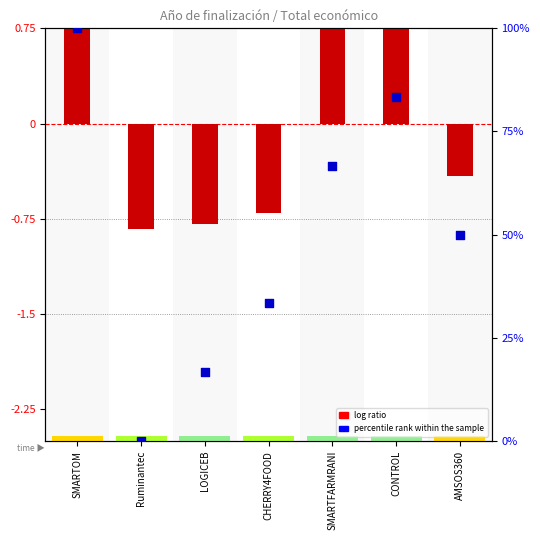

What are all the series names shown in the legend?

log ratio, percentile rank within the sample